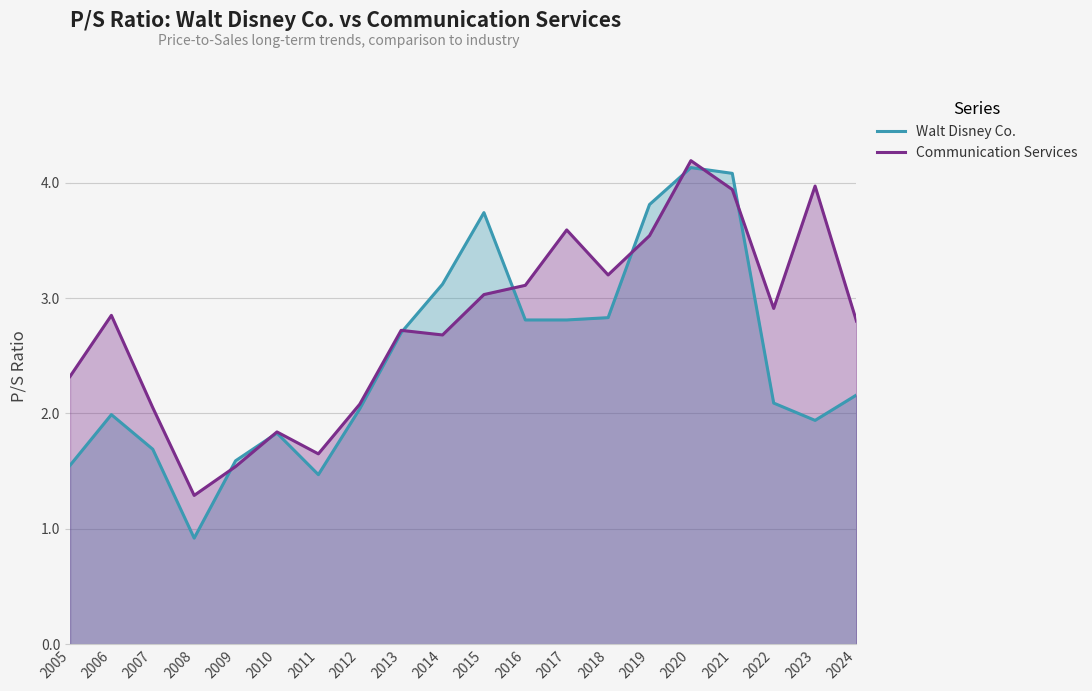

What value does the Walt Disney Co. series have at 2009?

1.6